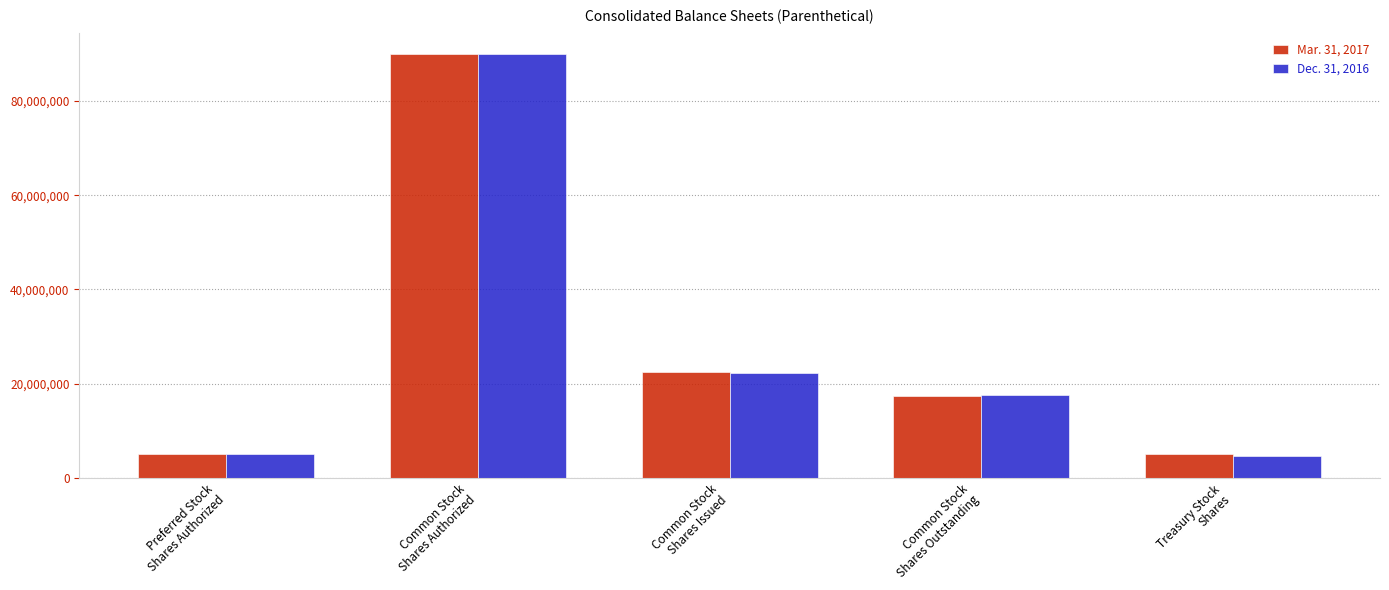

Which category has the highest value across all series?

Common Stock
Shares Authorized